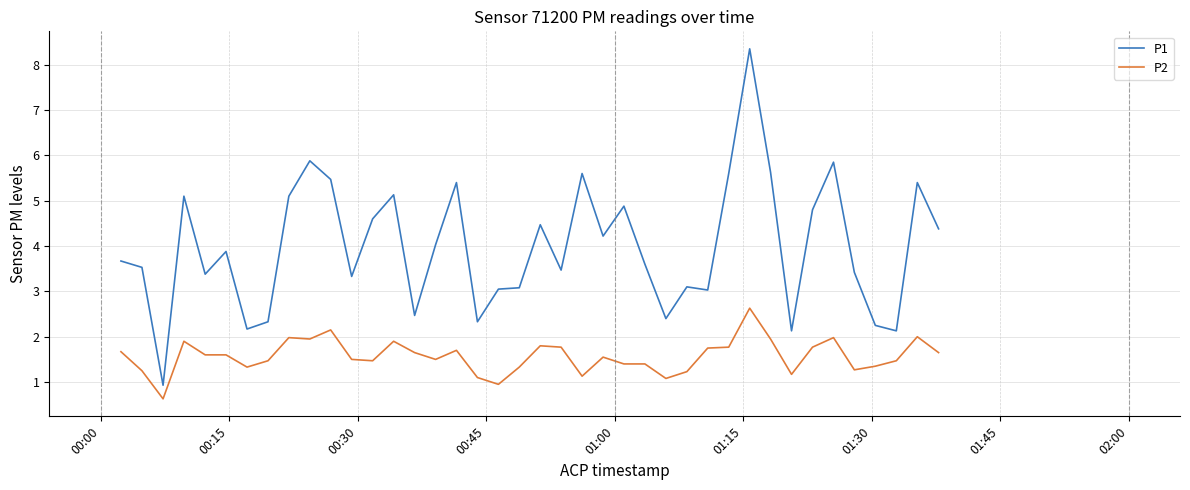

Is this an area chart (filled region under the line)?

No